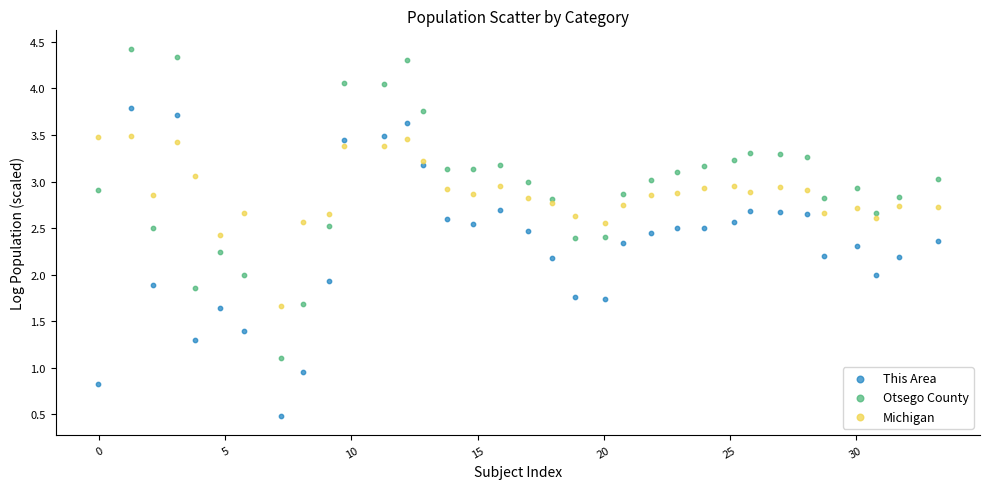

What are all the series names shown in the legend?

This Area, Otsego County, Michigan